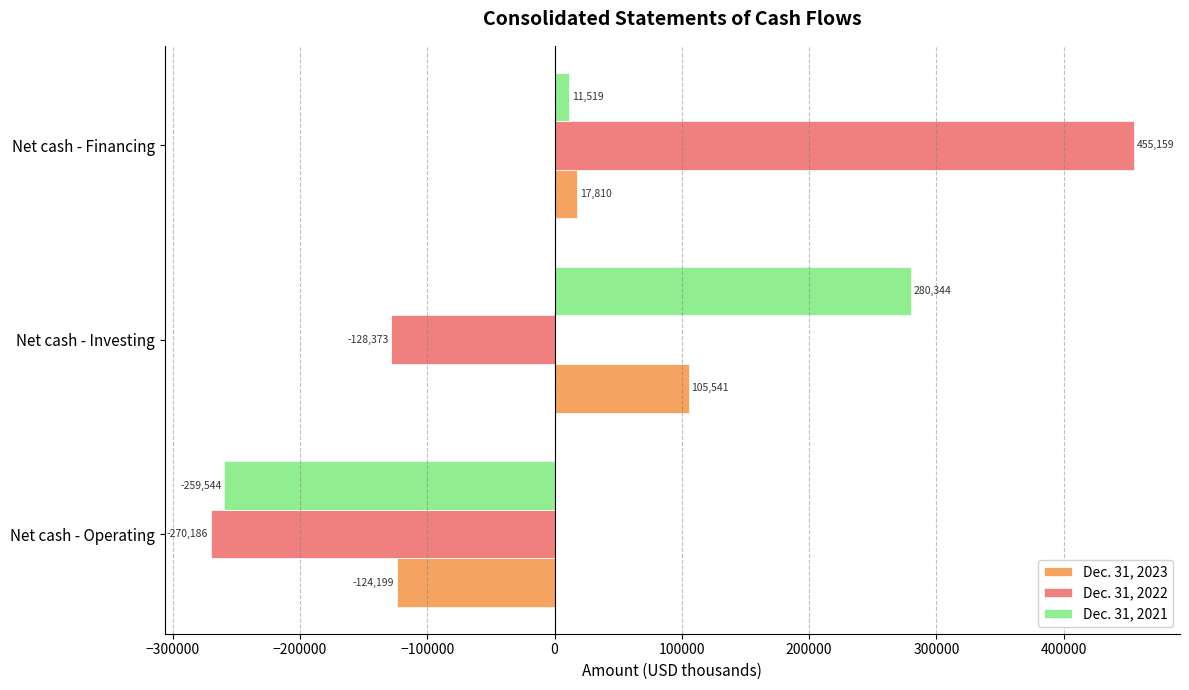

True or false: Dec. 31, 2021 has a value of 11519 at Net cash - Financing.

True